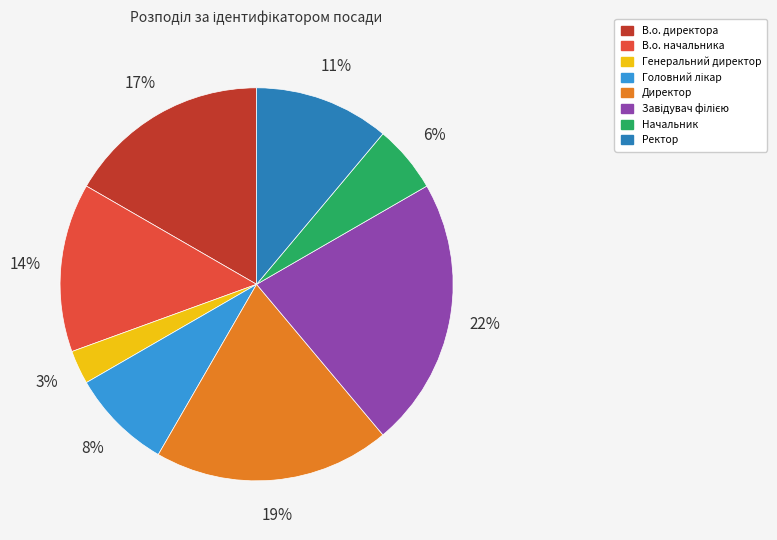

Combined, do Ректор and В.о. начальника account for over 50%?

No